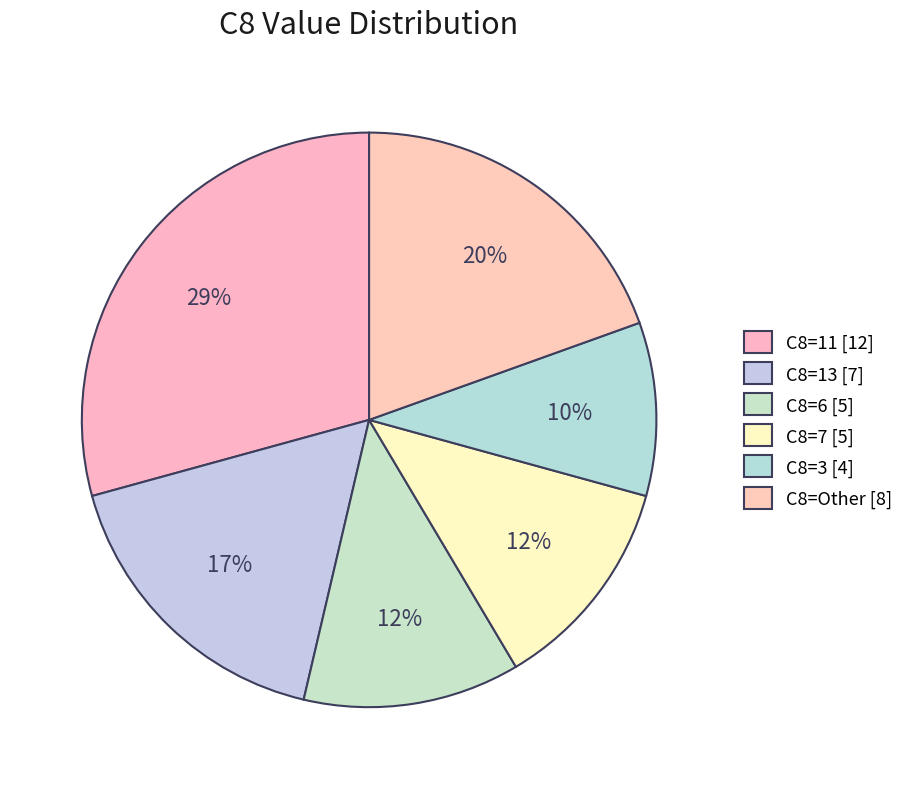

Does any single category account for the majority?

No